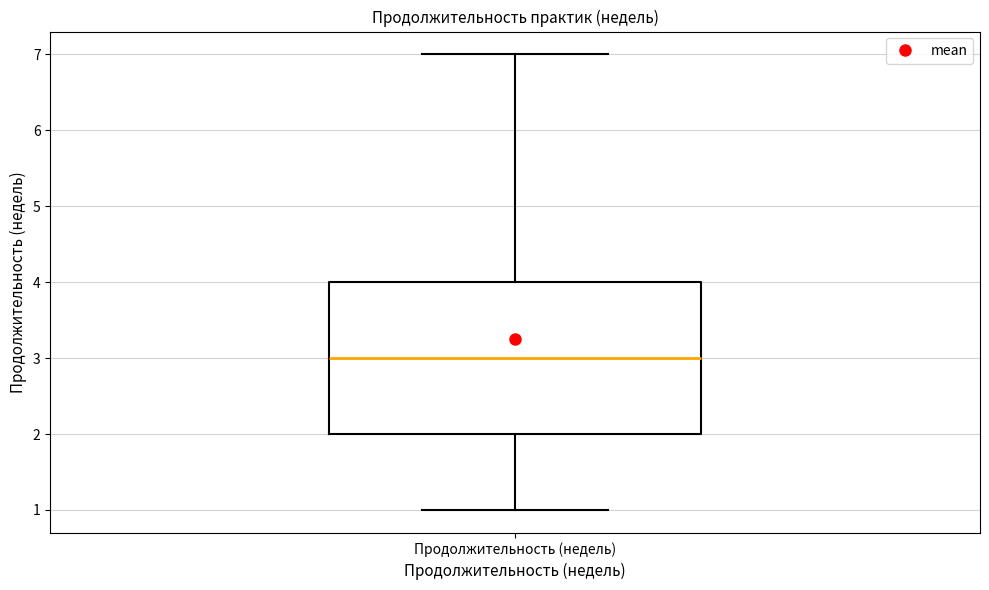

Transcribe this box plot: give where the median line is, the range the box spans, and where the two whiskers end, as read against the y-axis. The values are not printed on the chart, so give them approximately, as read against the axis.

median 3, box 2 to 4, whiskers 1 to 7